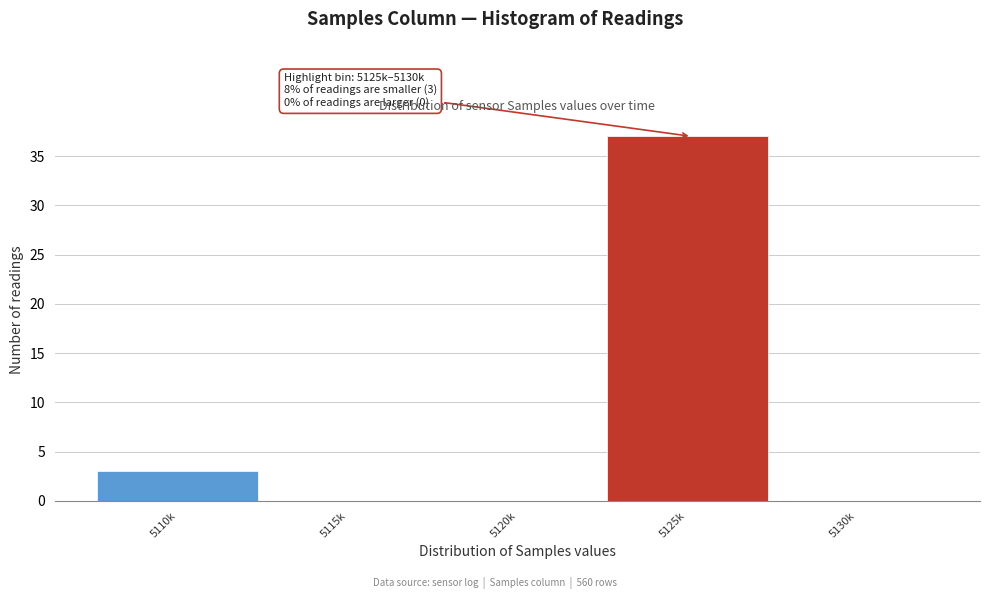

Reading left to right, transcribe all the data shown in this chart.

5110k=3	5115k=0	5120k=0	5125k=37	5130k=0